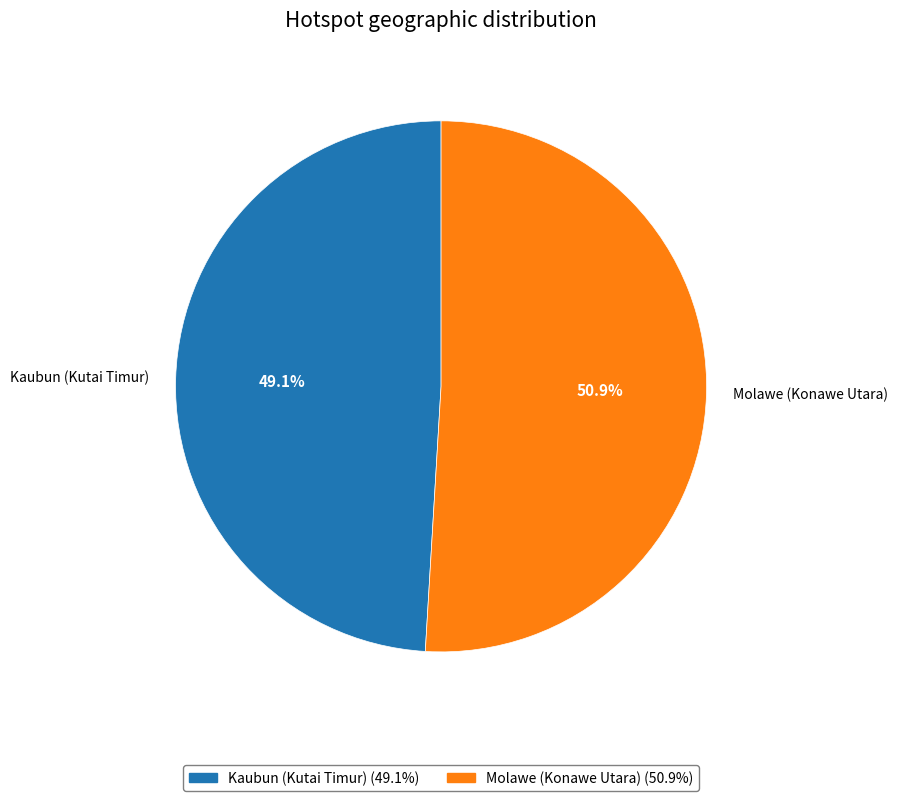

What percentage is the Kaubun (Kutai Timur) slice, to the nearest percent?

49%